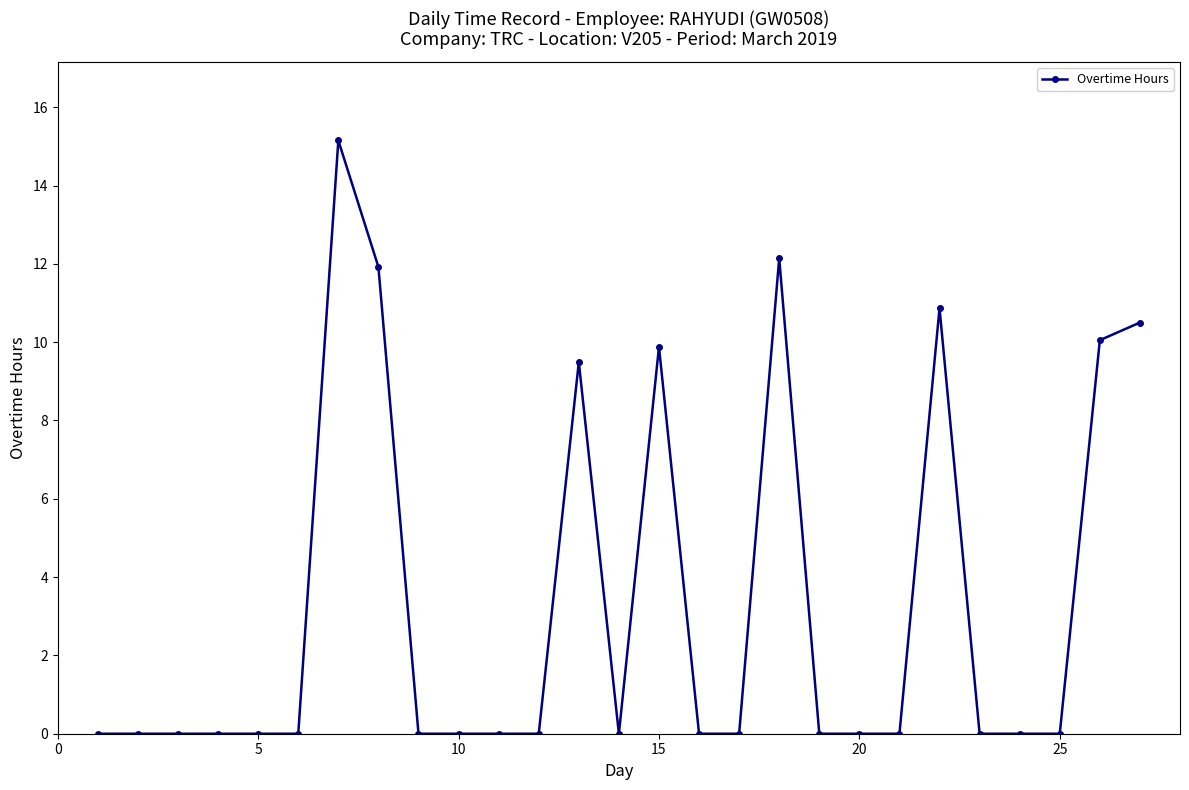

Reading left to right, transcribe all the data shown in this chart.

0.0	0.0	0.0	0.0	0.0	0.0	15.2	11.9	0.0	0.0	0.0	0.0	9.5	0.0	9.9	0.0	0.0	12.1	0.0	0.0	0.0	10.9	0.0	0.0	0.0	10.1	10.5